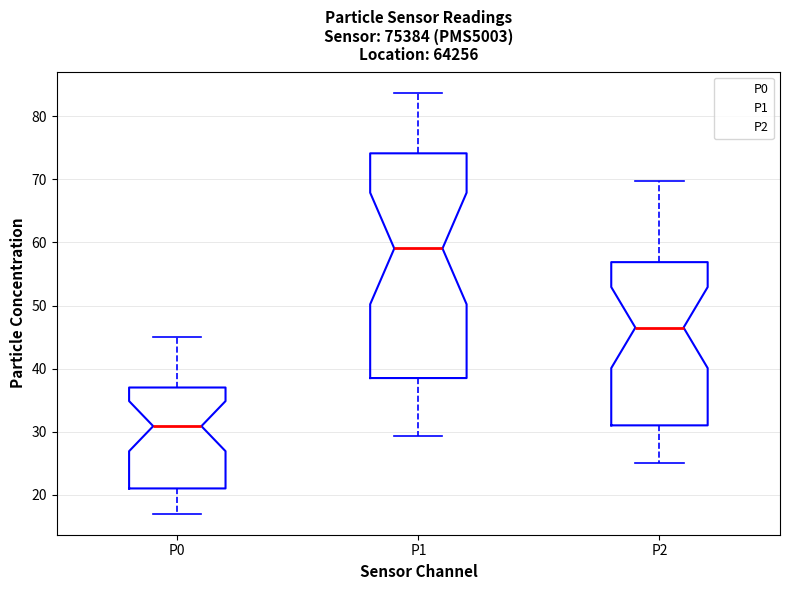

Comparing the boxes themselves (not the whiskers), which one is the tallest?

P1